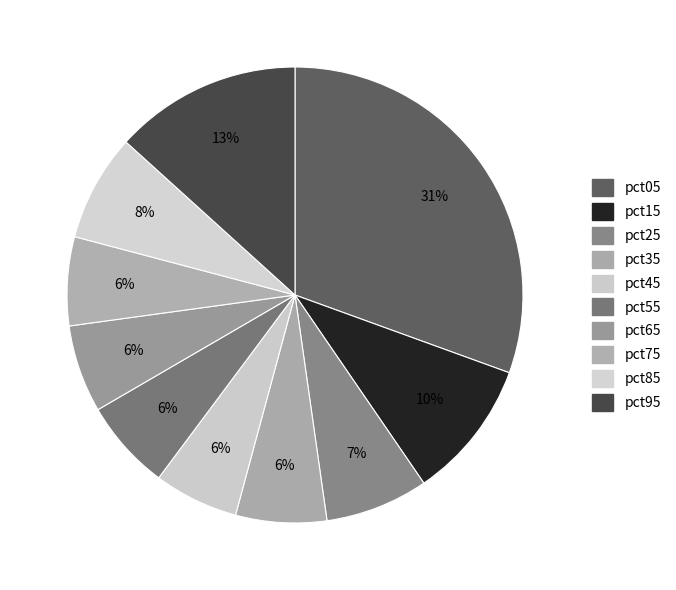

To the nearest percent, what is the average slice percentage?

10%